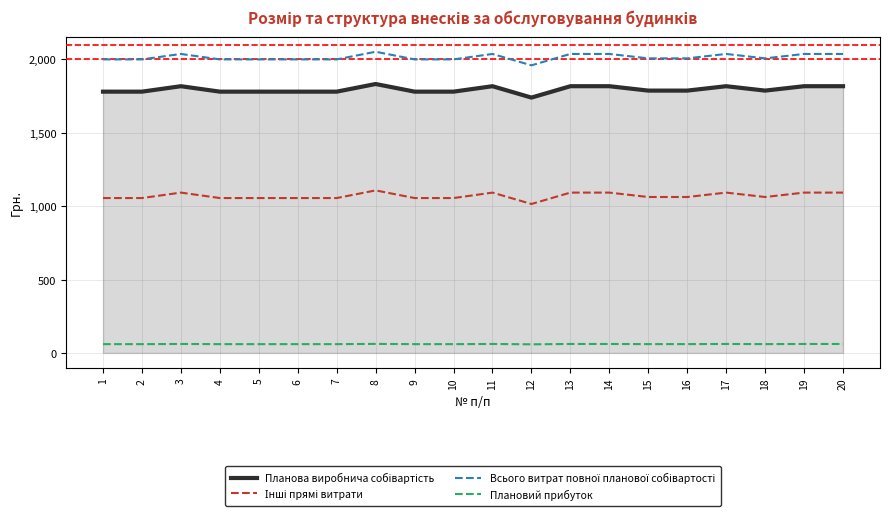

What is the greatest value displayed?

2051.2